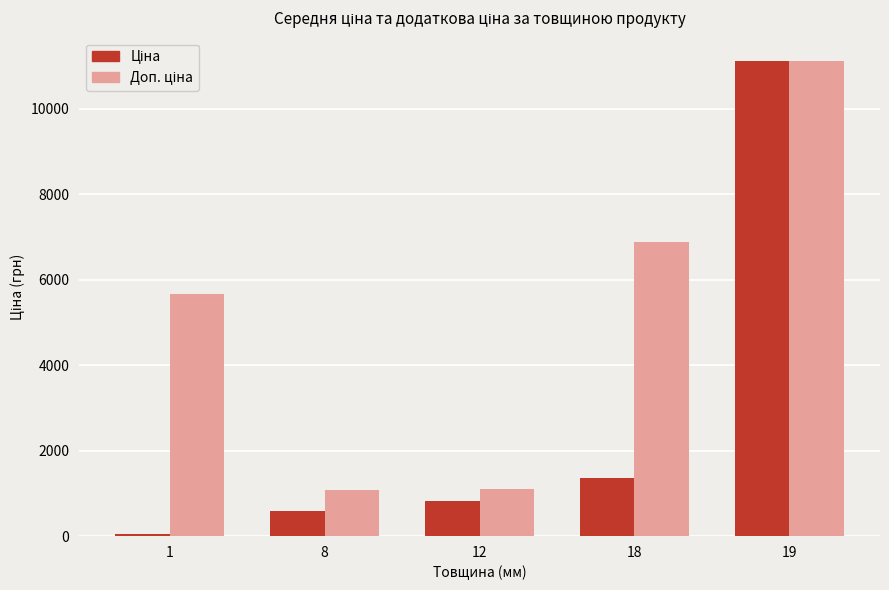

At which category is the sum across all series the highest?

19